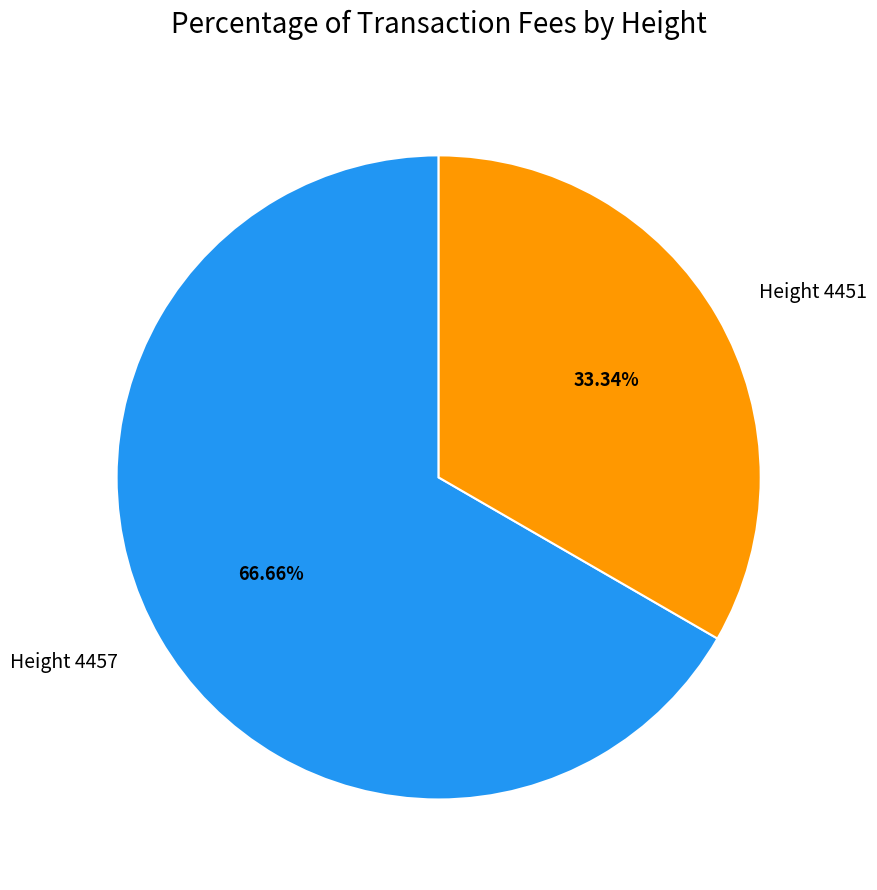

What is the smallest slice in the pie chart?

Height 4451